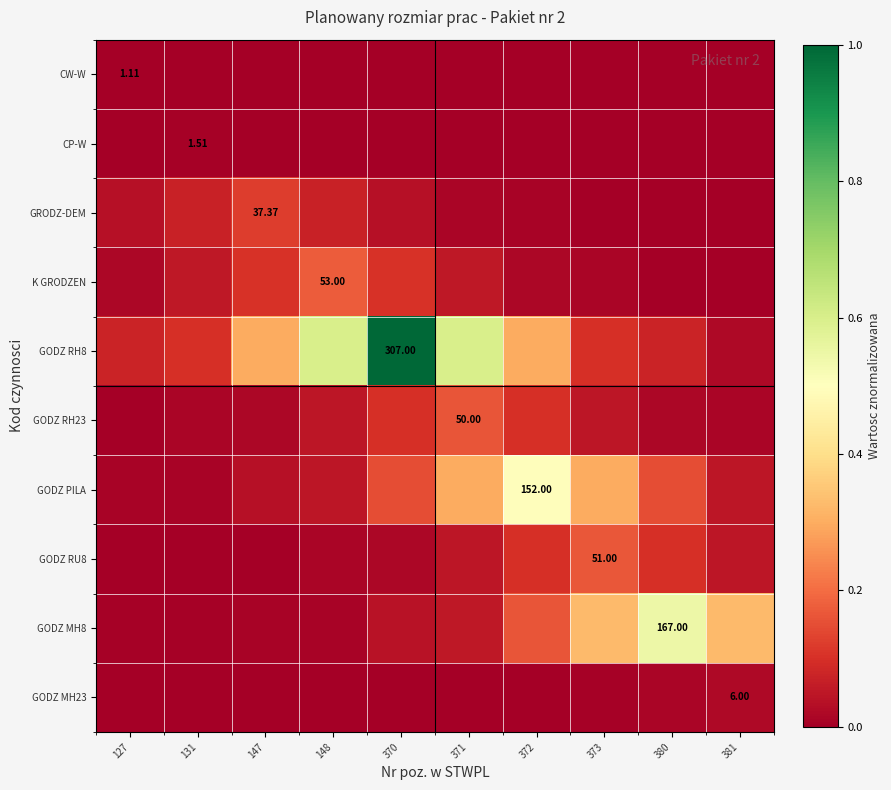

Count the number of data series in this chart.

10